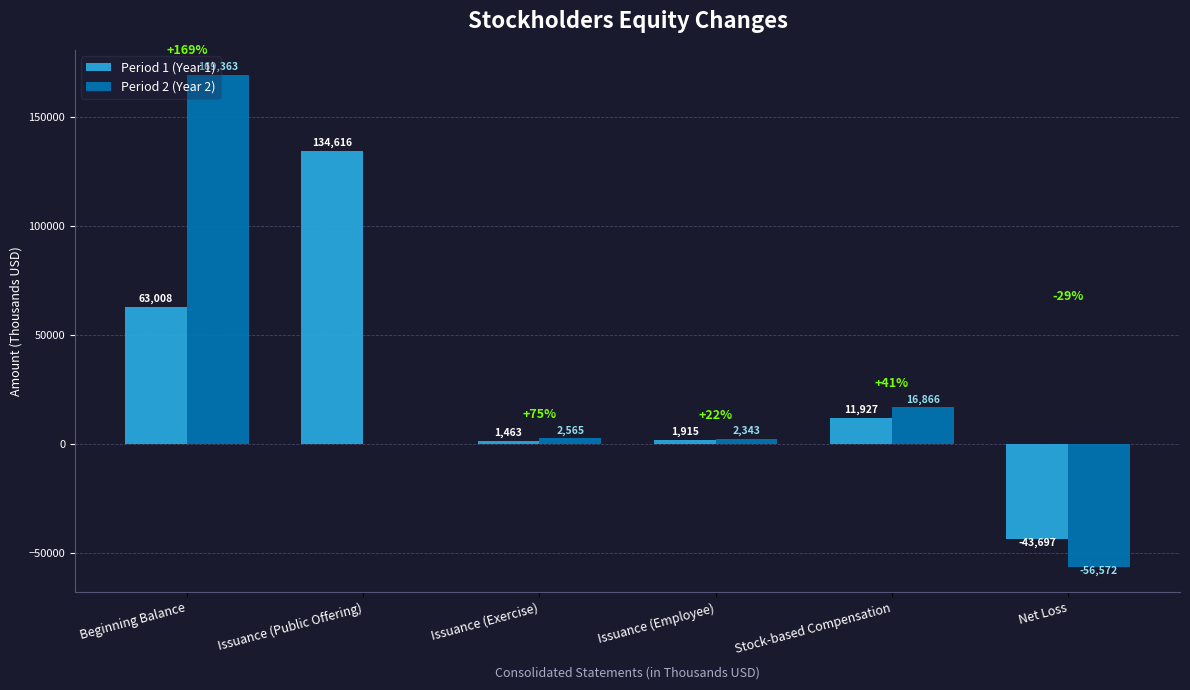

What is the sum of the Period 2 (Year 2) values at Issuance (Exercise) and Stock-based Compensation?

19431